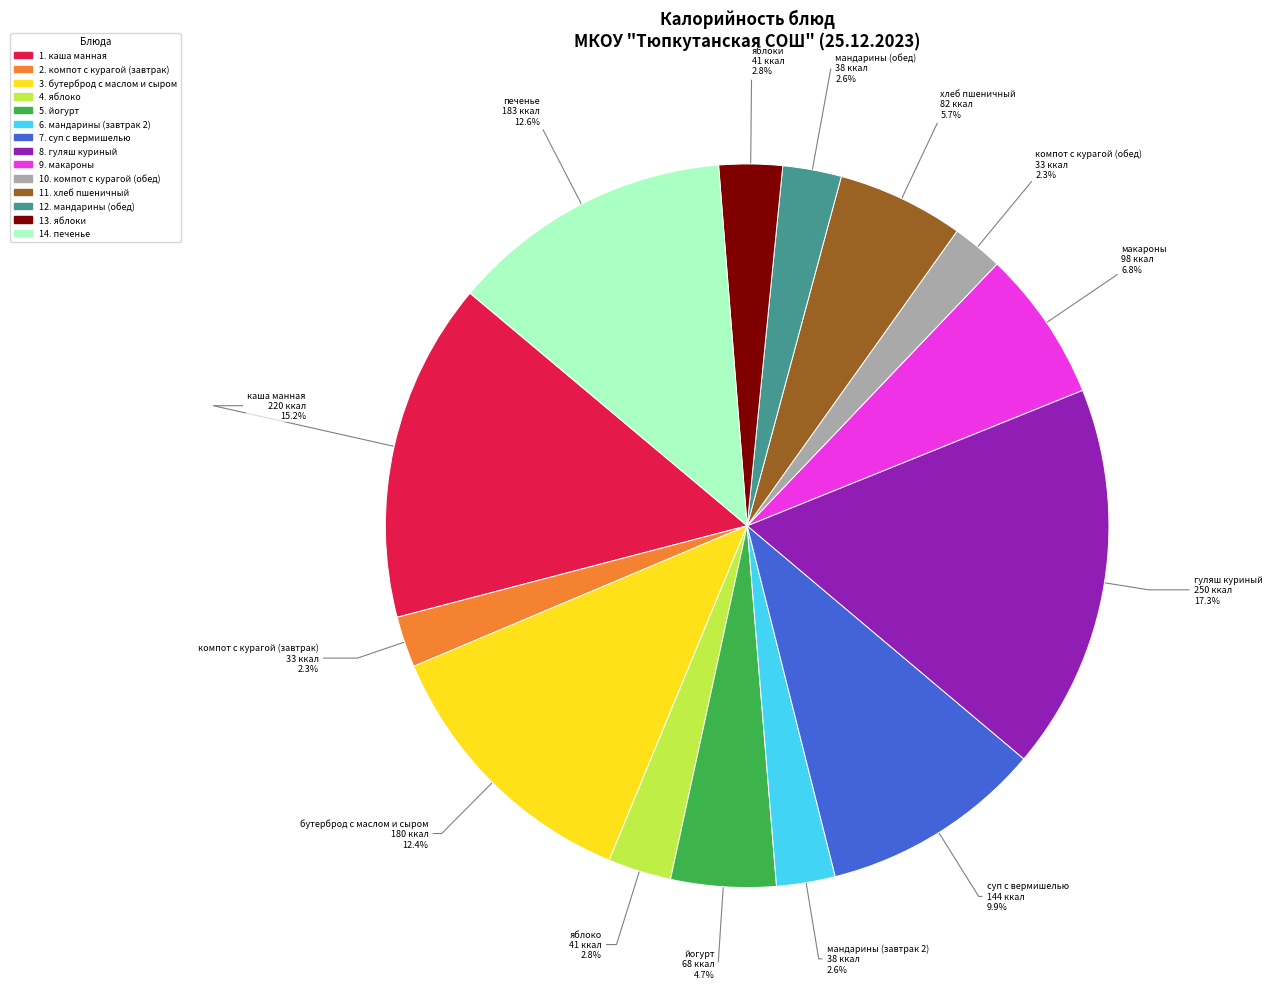

Is there a majority slice in this chart?

No